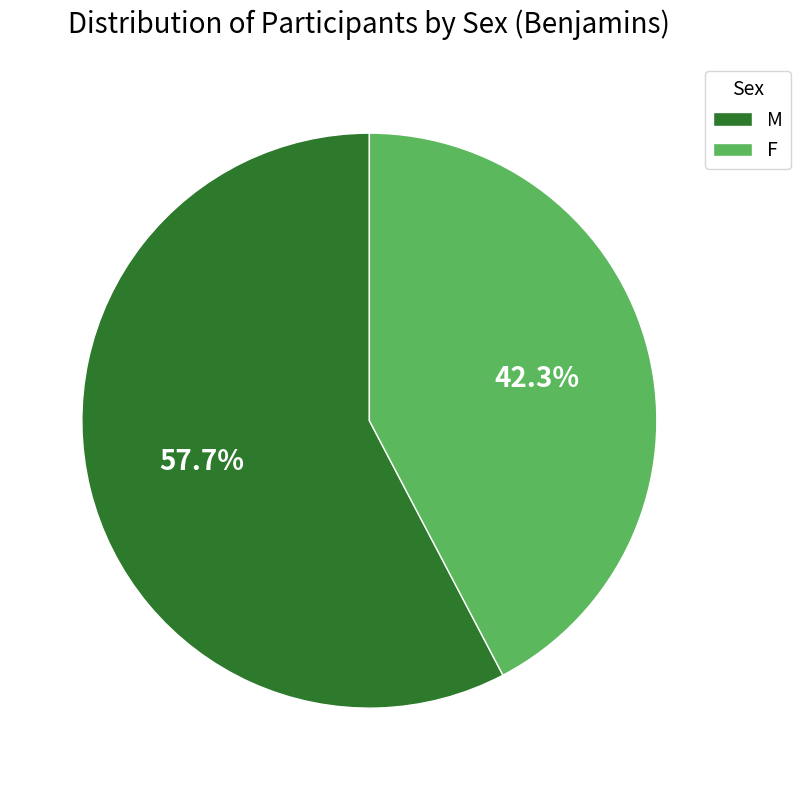

Is there a majority slice in this chart?

Yes